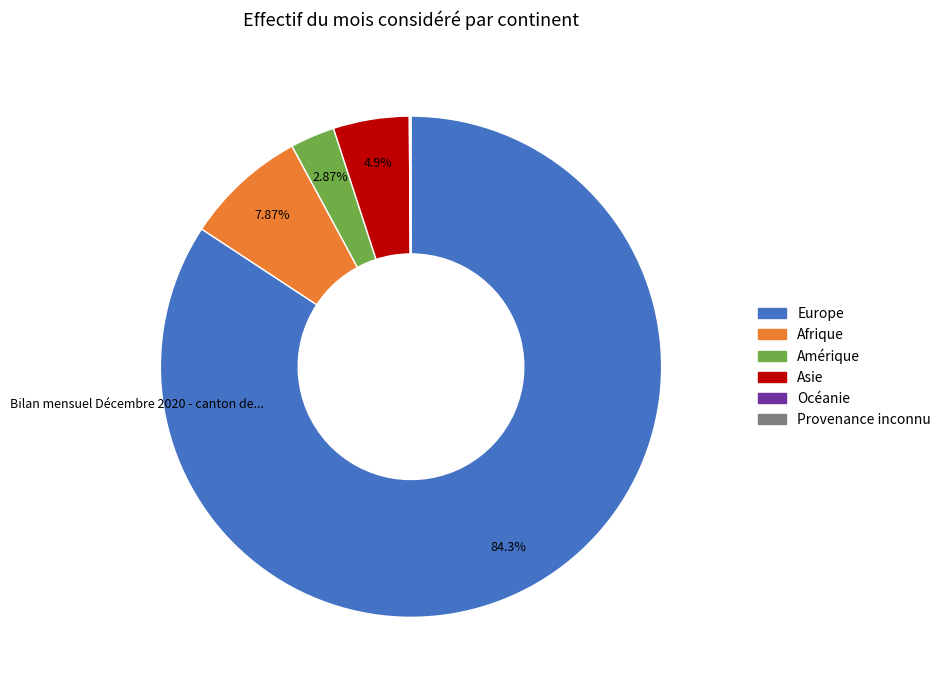

To the nearest percent, what is the difference between the Amérique and Afrique slice percentages?

5%